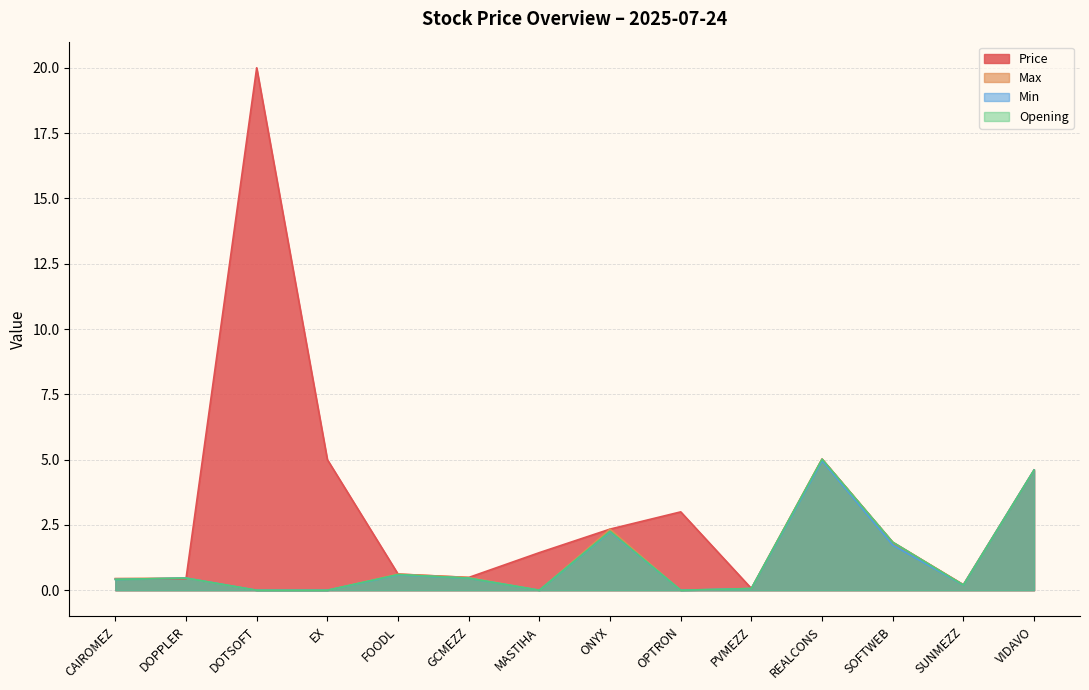

Reading left to right, transcribe all the data shown in this chart.

Price: CAIROMEZ=0.4	DOPPLER=0.4	DOTSOFT=20.0	EX=5.0	FOODL=0.6	GCMEZZ=0.5	MASTIHA=1.4	ONYX=2.3	OPTRON=3.0	PVMEZZ=0.1	REALCONS=5.0	SOFTWEB=1.8	SUNMEZZ=0.2	VIDAVO=4.6
Max: CAIROMEZ=0.4	DOPPLER=0.5	DOTSOFT=0.0	EX=0.0	FOODL=0.6	GCMEZZ=0.5	MASTIHA=0.0	ONYX=2.3	OPTRON=0.0	PVMEZZ=0.1	REALCONS=5.0	SOFTWEB=1.8	SUNMEZZ=0.2	VIDAVO=4.6
Min: CAIROMEZ=0.4	DOPPLER=0.5	DOTSOFT=0.0	EX=0.0	FOODL=0.6	GCMEZZ=0.5	MASTIHA=0.0	ONYX=2.2	OPTRON=0.0	PVMEZZ=0.1	REALCONS=5.0	SOFTWEB=1.7	SUNMEZZ=0.2	VIDAVO=4.6
Opening: CAIROMEZ=0.4	DOPPLER=0.5	DOTSOFT=0.0	EX=0.0	FOODL=0.6	GCMEZZ=0.5	MASTIHA=0.0	ONYX=2.3	OPTRON=0.0	PVMEZZ=0.1	REALCONS=5.0	SOFTWEB=1.8	SUNMEZZ=0.2	VIDAVO=4.6